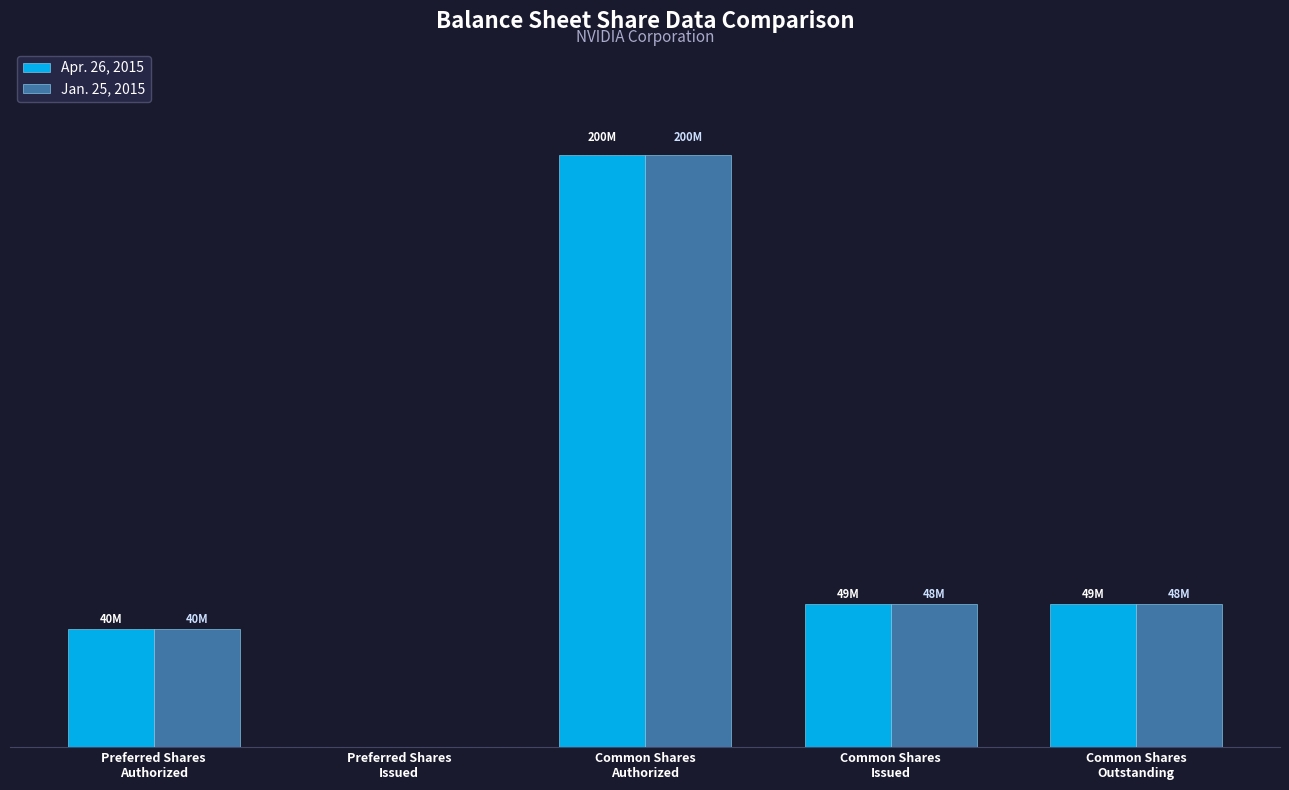

Are the bars grouped side by side (vs. stacked)?

Yes